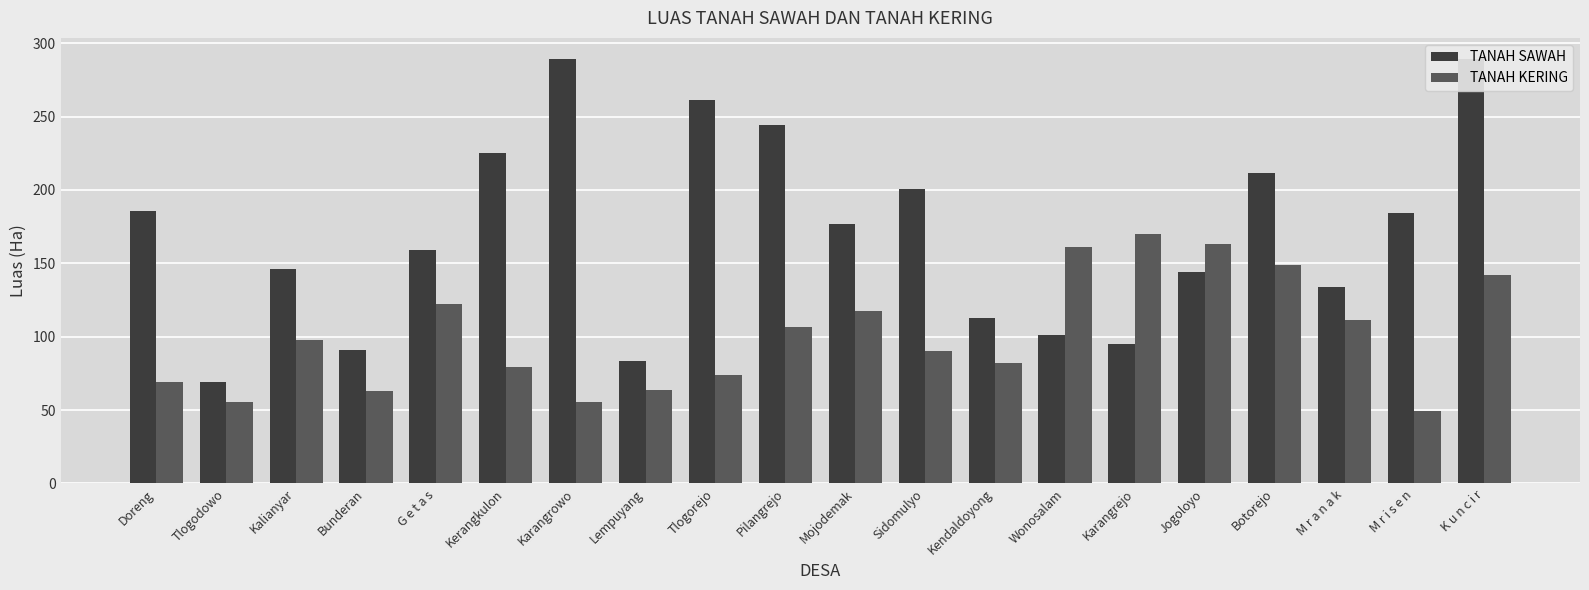

Rank the series by their maximum value, from lowest to highest.

TANAH KERING, TANAH SAWAH